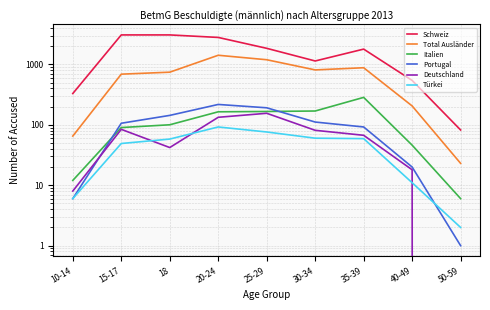

Reading left to right, list all the values displayed in this chart.

Schweiz: 10-14=329	15-17=3069	18=3069	20-24=2788	25-29=1842	30-34=1137	35-39=1787	40-49=542	50-59=82
Total Ausländer: 10-14=65	15-17=688	18=742	20-24=1414	25-29=1192	30-34=809	35-39=879	40-49=205	50-59=23
Italien: 10-14=12	15-17=90	18=100	20-24=164	25-29=166	30-34=169	35-39=284	40-49=46	50-59=6
Portugal: 10-14=6	15-17=106	18=143	20-24=217	25-29=191	30-34=111	35-39=92	40-49=20	50-59=1
Deutschland: 10-14=8	15-17=84	18=42	20-24=133	25-29=155	30-34=81	35-39=67	40-49=18	50-59=0
Türkei: 10-14=6	15-17=49	18=58	20-24=92	25-29=76	30-34=60	35-39=59	40-49=11	50-59=2